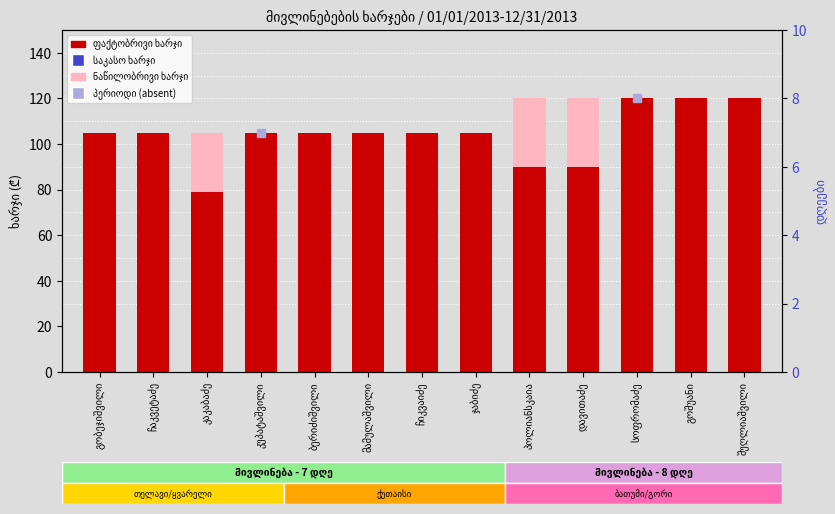

Which series has the widest spread of Y values?

ფაქტობრივი ხარჯი